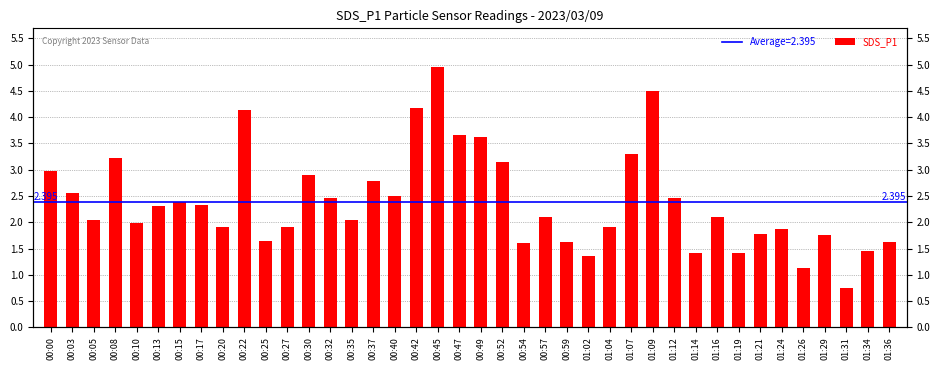

List the labels in order of value, largest first.

00:45, 01:09, 00:42, 00:22, 00:47, 00:49, 01:07, 00:08, 00:52, 00:00, 00:30, 00:37, 00:03, 00:40, 00:32, 01:12, 00:15, 00:17, 00:13, 00:57, 01:16, 00:05, 00:35, 00:10, 00:20, 00:27, 01:04, 01:24, 01:21, 01:29, 00:25, 00:59, 01:36, 00:54, 01:34, 01:14, 01:19, 01:02, 01:26, 01:31